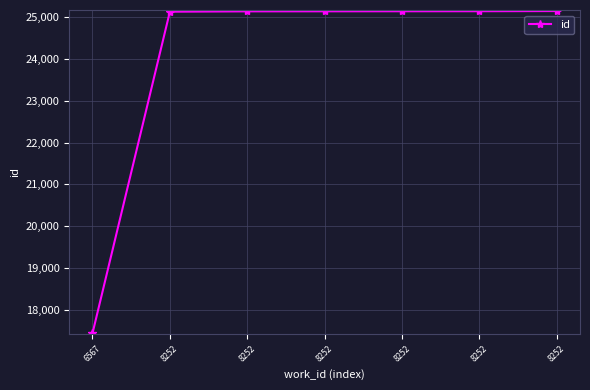

Count the number of data series in this chart.

1